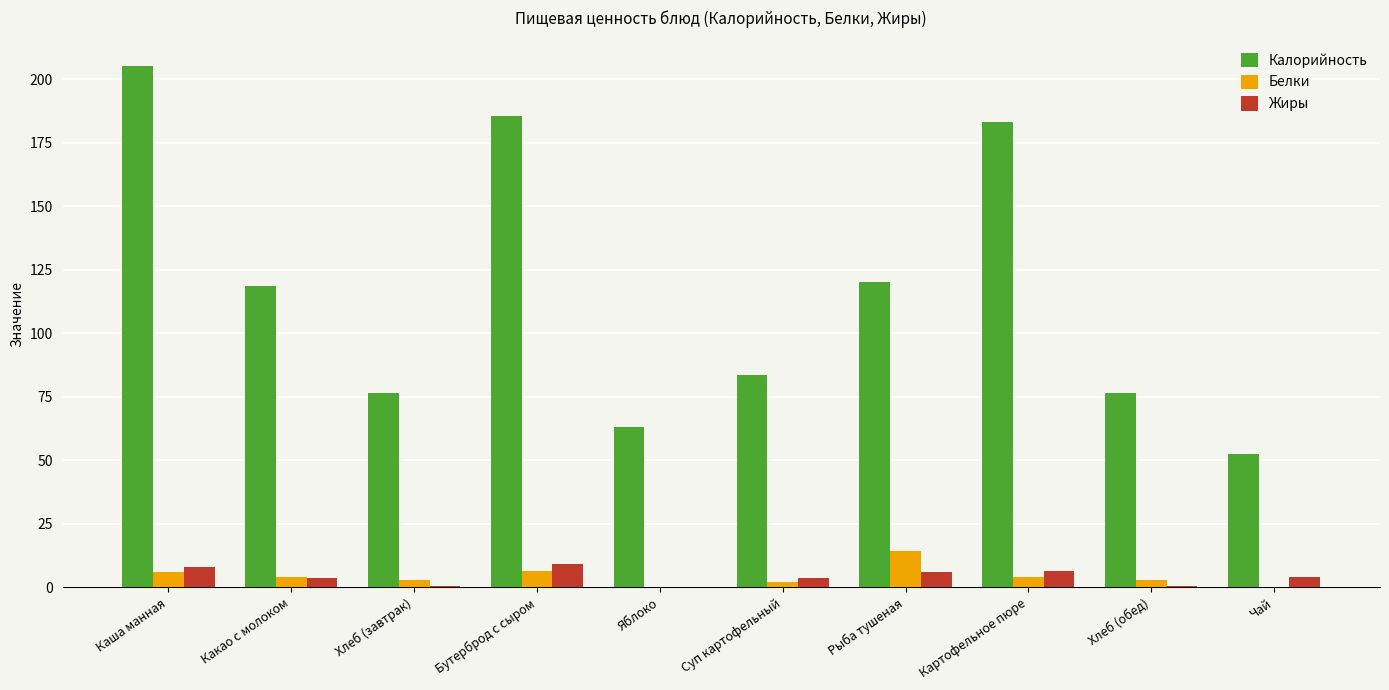

Is it true that Жиры equals 8.2 at Каша манная?

True